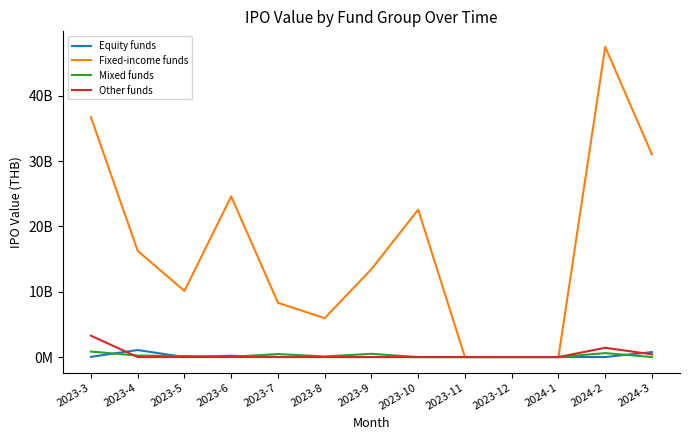

What are all the series names shown in the legend?

Equity funds, Fixed-income funds, Mixed funds, Other funds